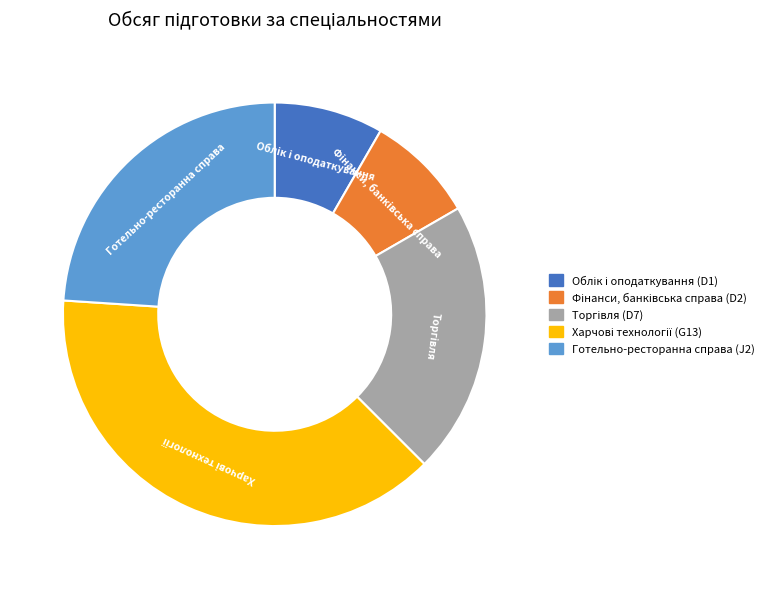

Is it true that Готельно-ресторанна справа (J2) is 37% of the pie?

False